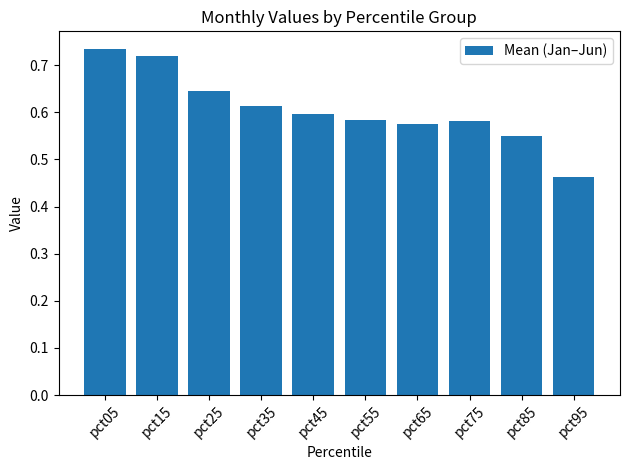

Which category has the lowest value across all series?

pct95